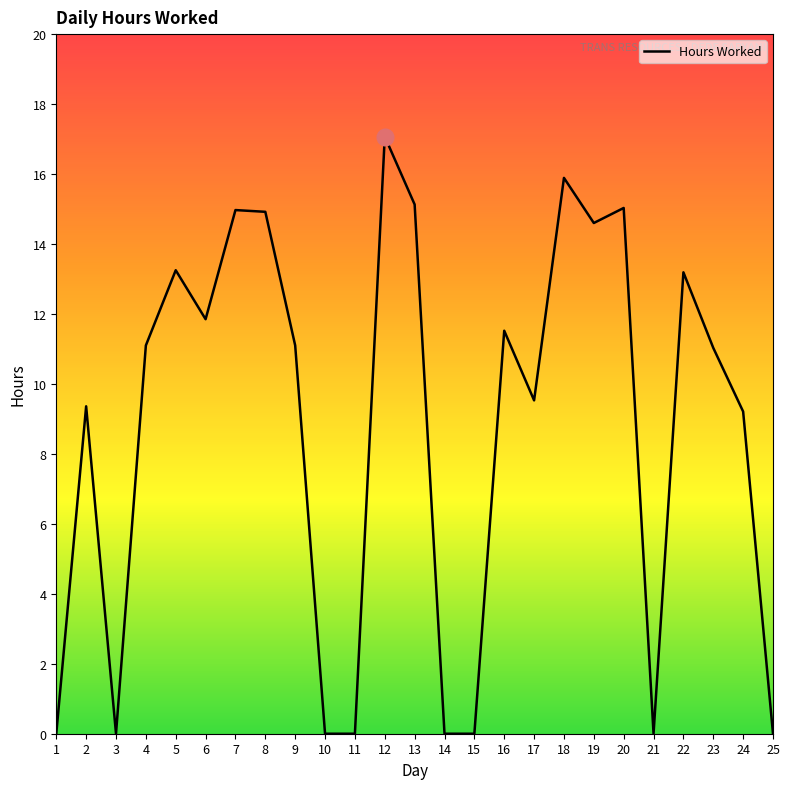

The chart shows a value of 20.5 at 7. True or false?

False